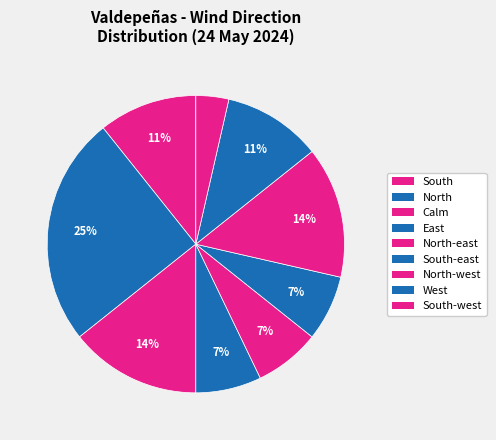

Is it true that North-east is 7% of the pie?

True